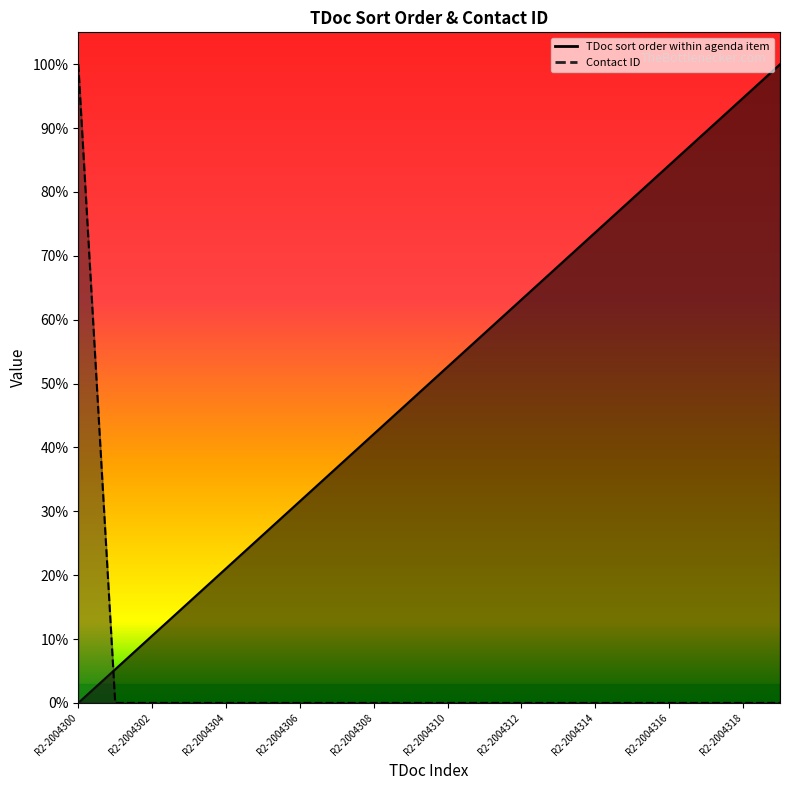

What is the total value across all series at R2-2004308?

0.4